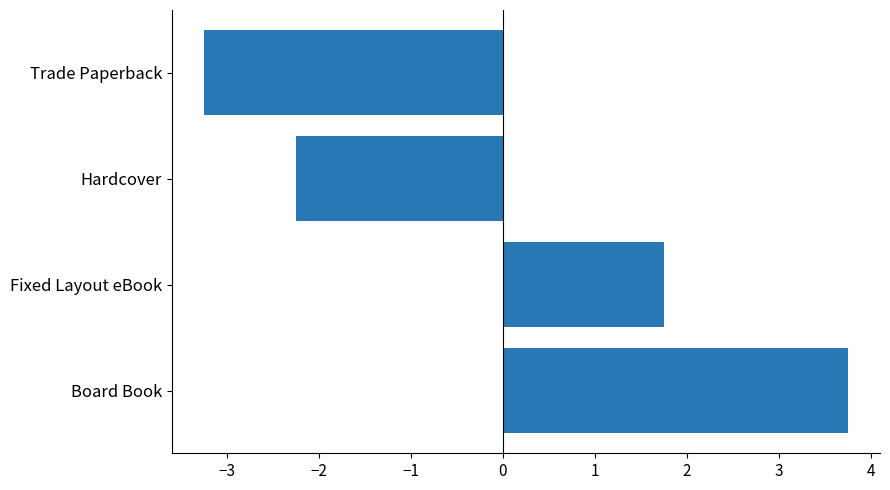

List the labels in order of value, largest first.

Board Book, Fixed Layout eBook, Hardcover, Trade Paperback